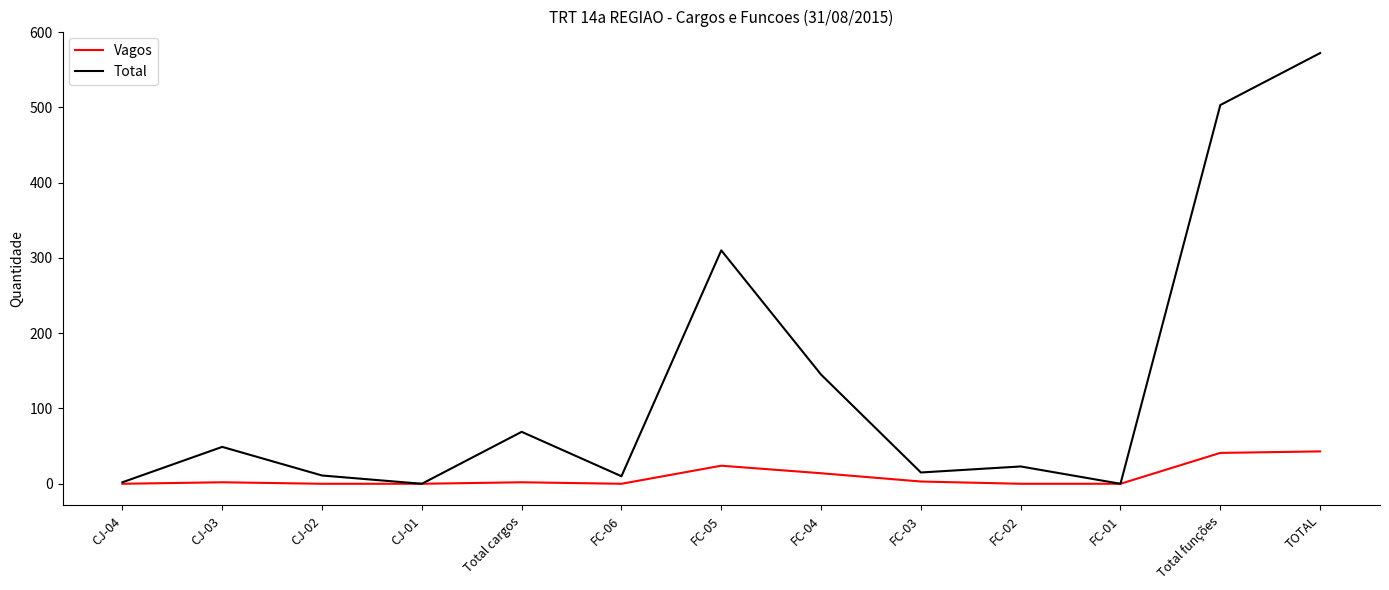

Which category has the highest value in the Total series?

TOTAL